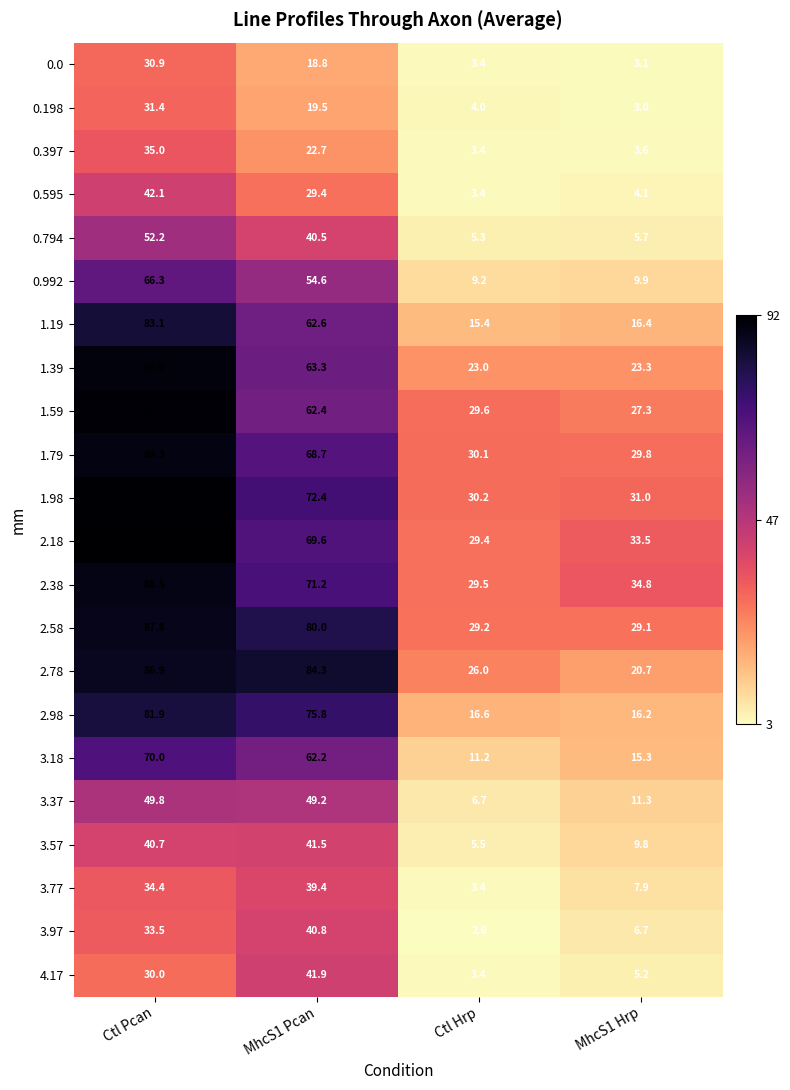

Which series has the widest spread of values?

1.19